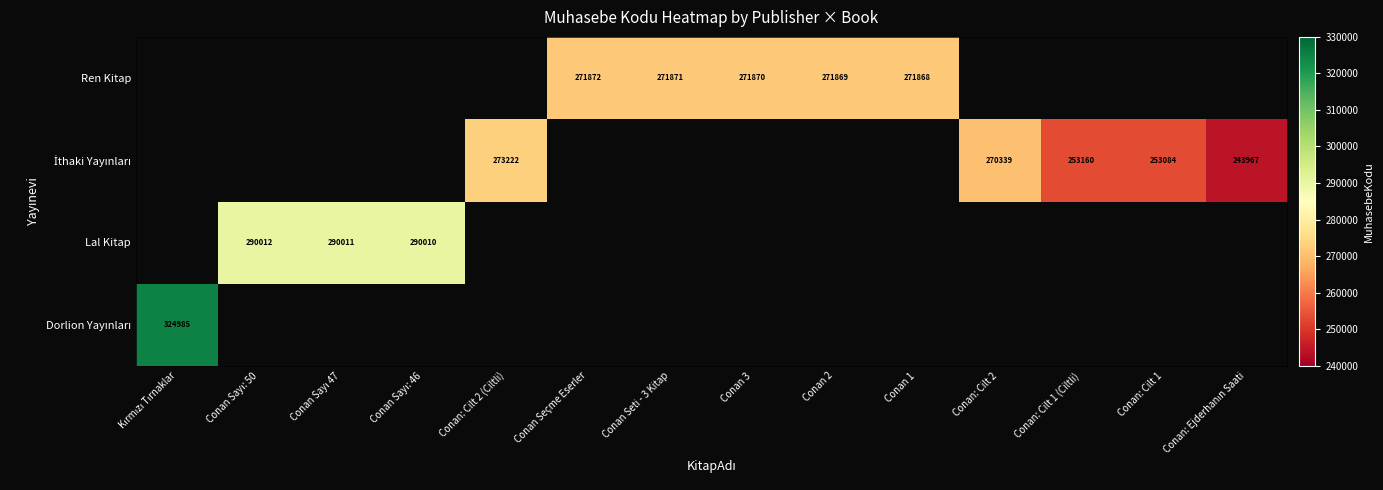

Which category has the highest value across all series?

Kırmızı Tırnaklar